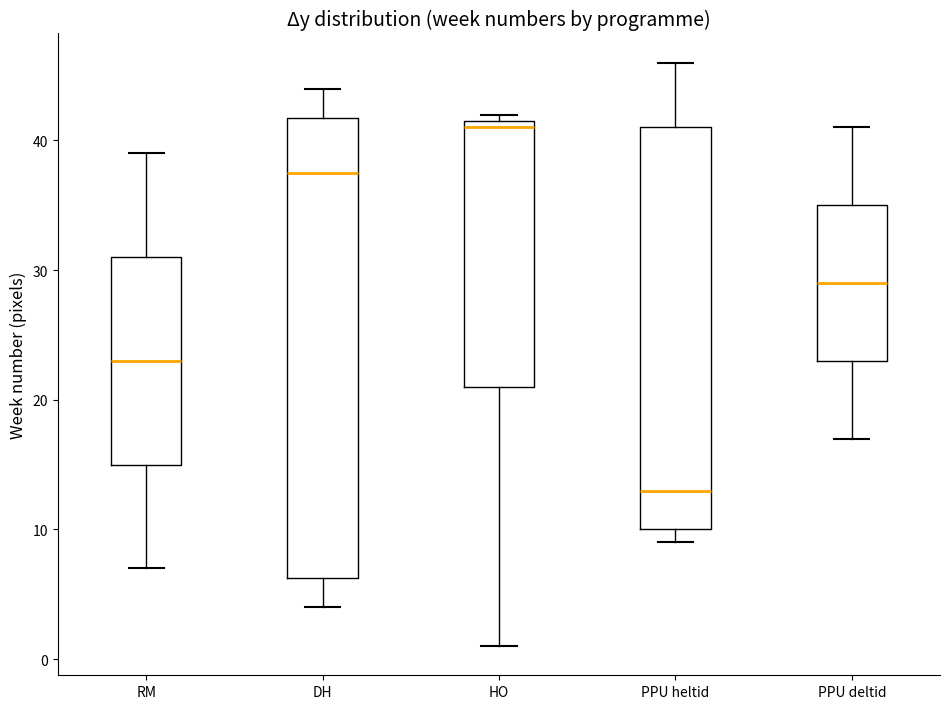

Which box has the lowest median line?

PPU heltid